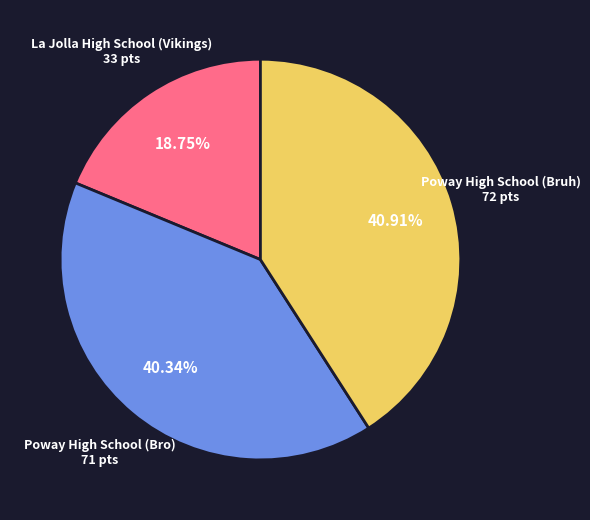

Is there any slice that represents more than half of the pie?

No